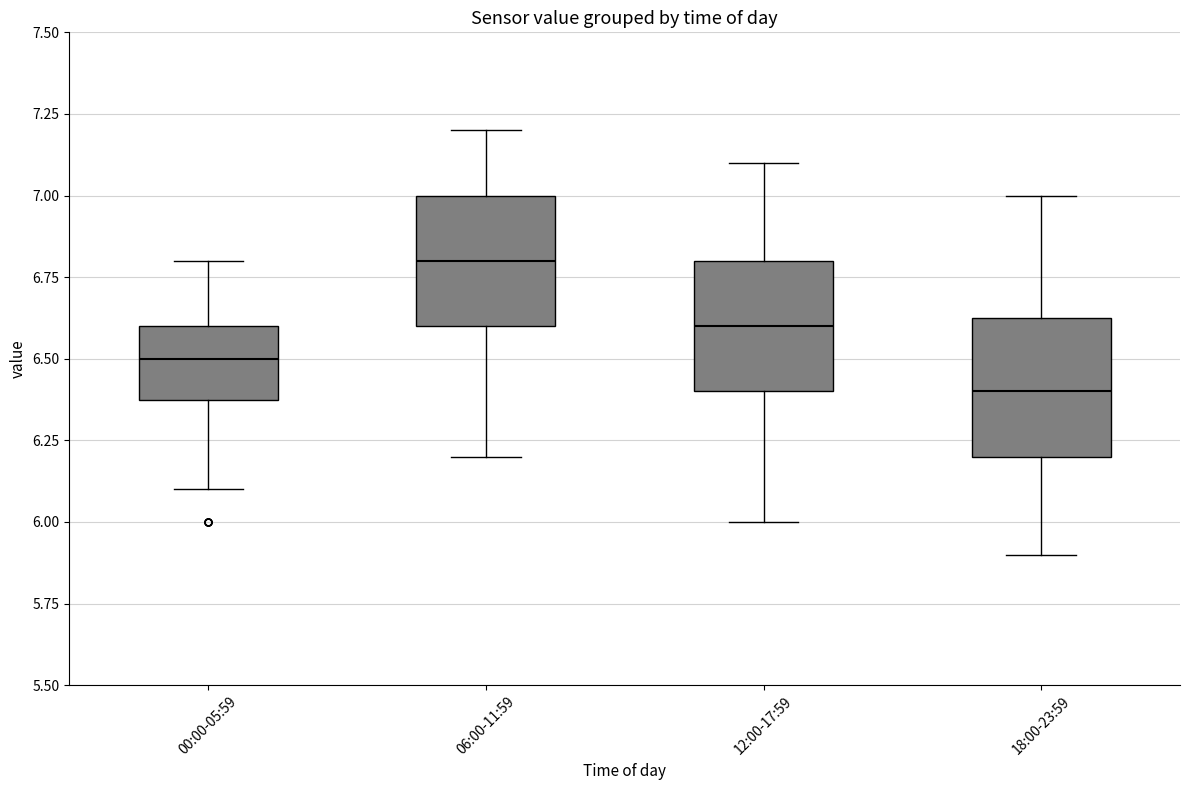

Where is the upper edge of the box for 06:00-11:59 on the y-axis? The values are not printed on the chart, so give them approximately, as read against the axis.

7.00